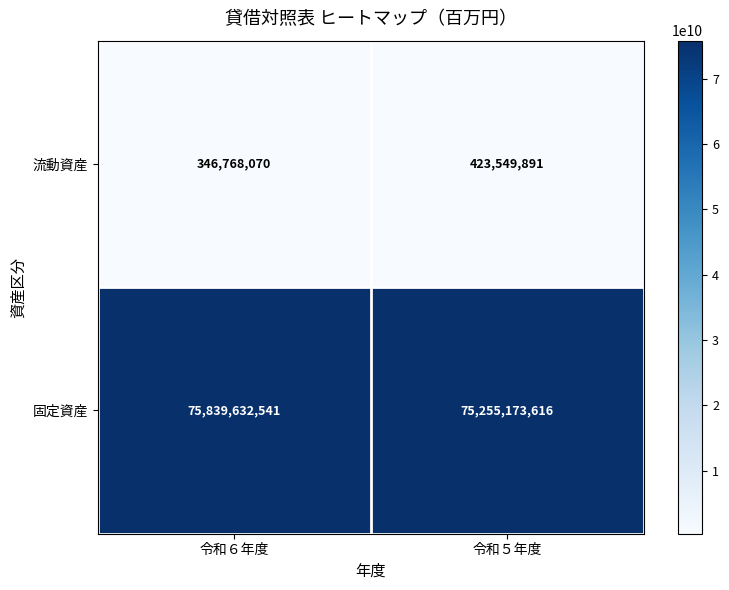

How many data points in 固定資産 are less than 75839632541?

1